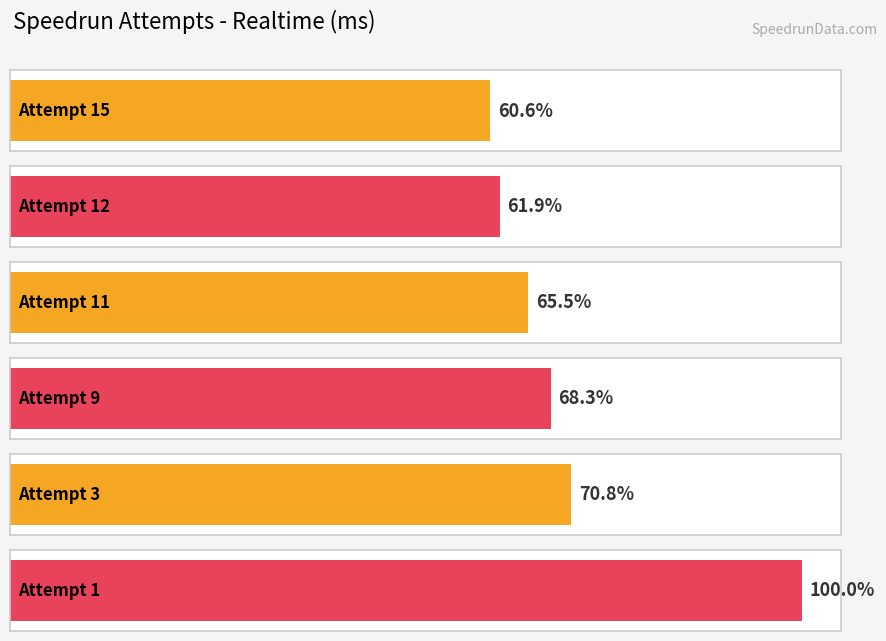

Reading left to right, what are all the values shown in this chart?

Attempt 15=26869229	Attempt 12=27423017	Attempt 11=29016292	Attempt 9=30269664	Attempt 3=31403189	Attempt 1=44329562